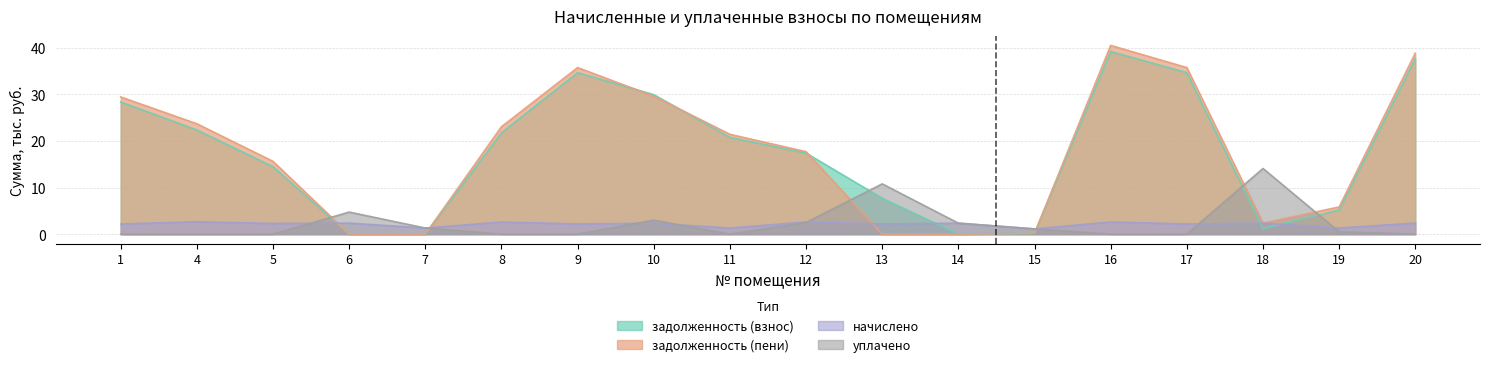

Reading right to left, list all the values displayed in this chart.

задолженность (взнос): 37.7	5.2	1.2	34.7	39.2	0.2	0.0	7.7	17.4	20.8	30.0	34.7	21.8	0.0	0.0	14.5	22.4	28.4
задолженность (пени): 38.9	5.8	2.4	35.8	40.5	0.2	0.0	0.0	17.7	21.4	29.6	35.8	23.1	0.0	0.0	15.6	23.7	29.5
начислено: 2.4	1.3	2.4	2.2	2.6	1.1	2.4	2.2	2.6	1.3	2.4	2.2	2.6	1.3	2.4	2.3	2.7	2.2
уплачено: 0.0	0.5	14.1	0.0	0.0	1.1	2.4	10.8	2.5	0.0	3.0	0.0	0.0	1.3	4.7	0.0	0.0	0.0